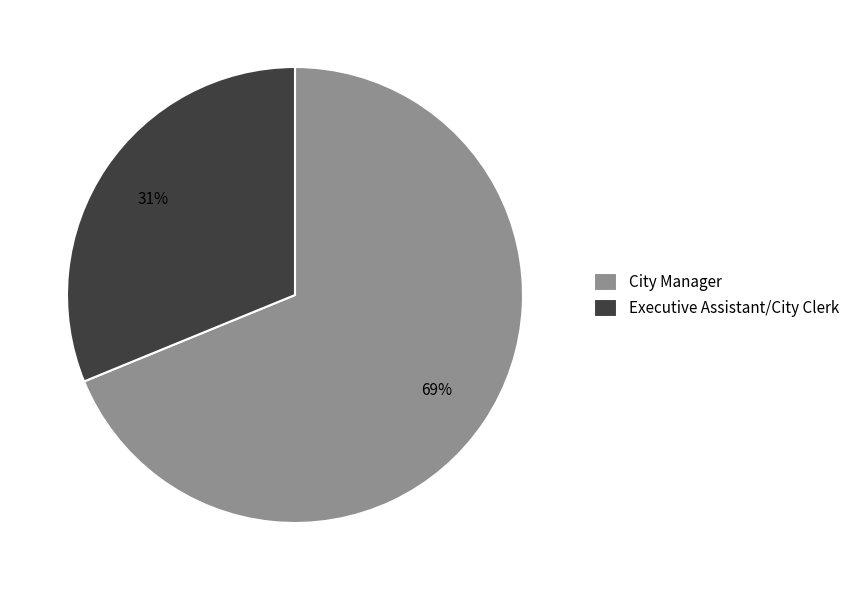

To the nearest percent, what is the average slice percentage?

50%